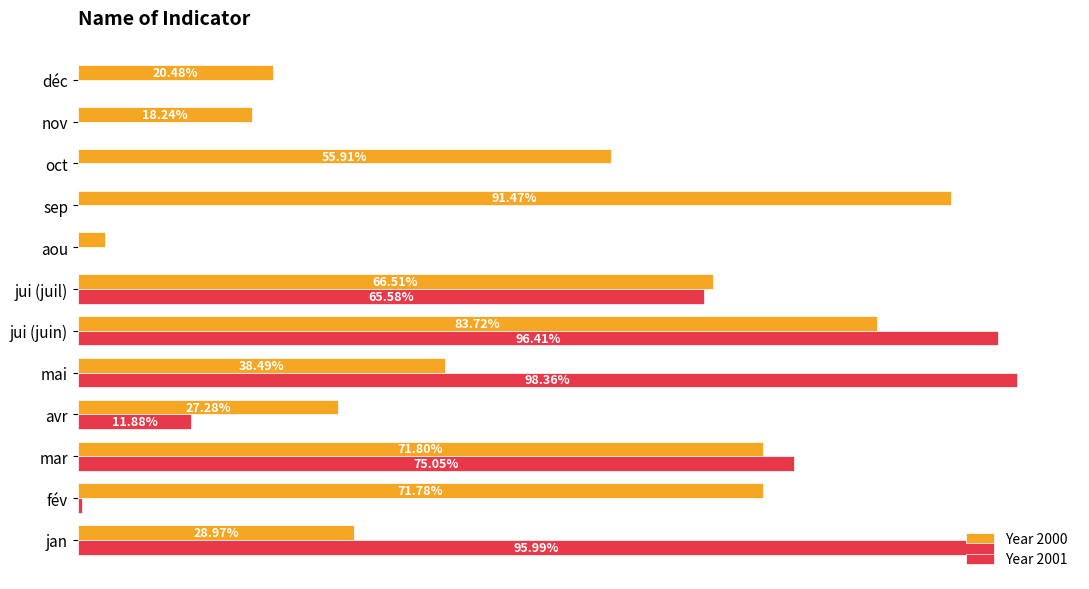

What are all the series names shown in the legend?

Year 2000, Year 2001